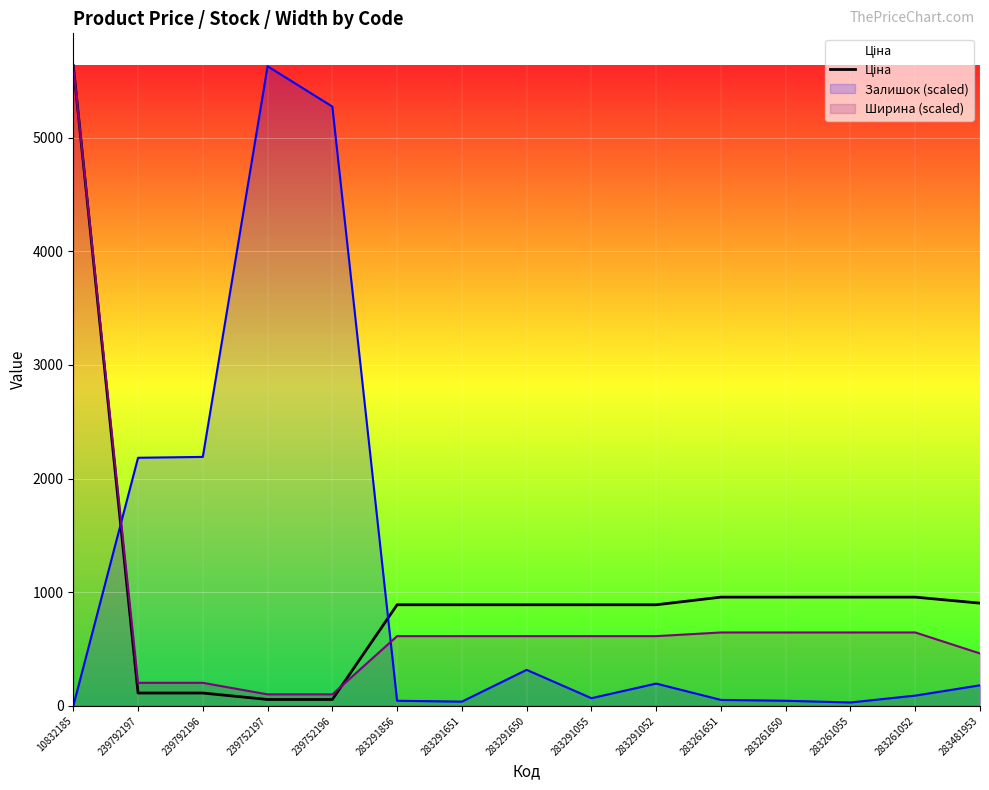

At which label does the data first exceed 889?

10832185